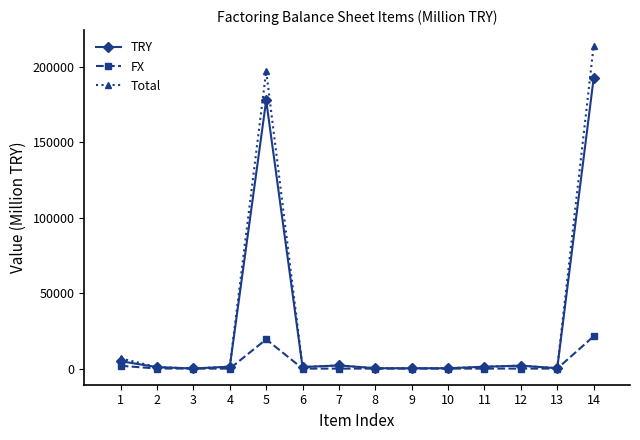

At which category is the sum across all series the highest?

14